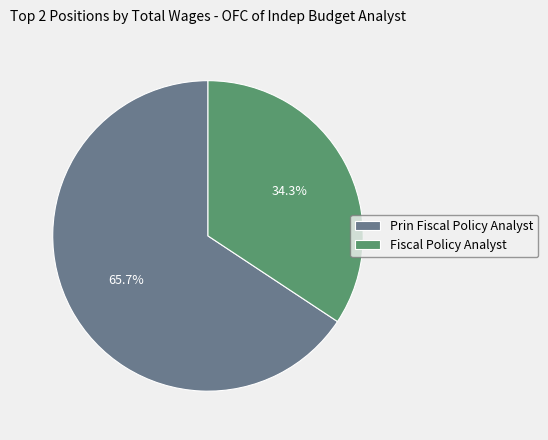

The Prin Fiscal Policy Analyst slice represents 66% of the pie. True or false?

True